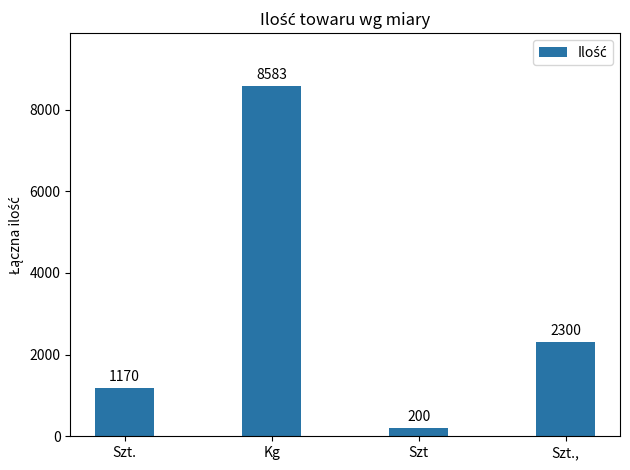

How many values are between 1170 and 8583?

3